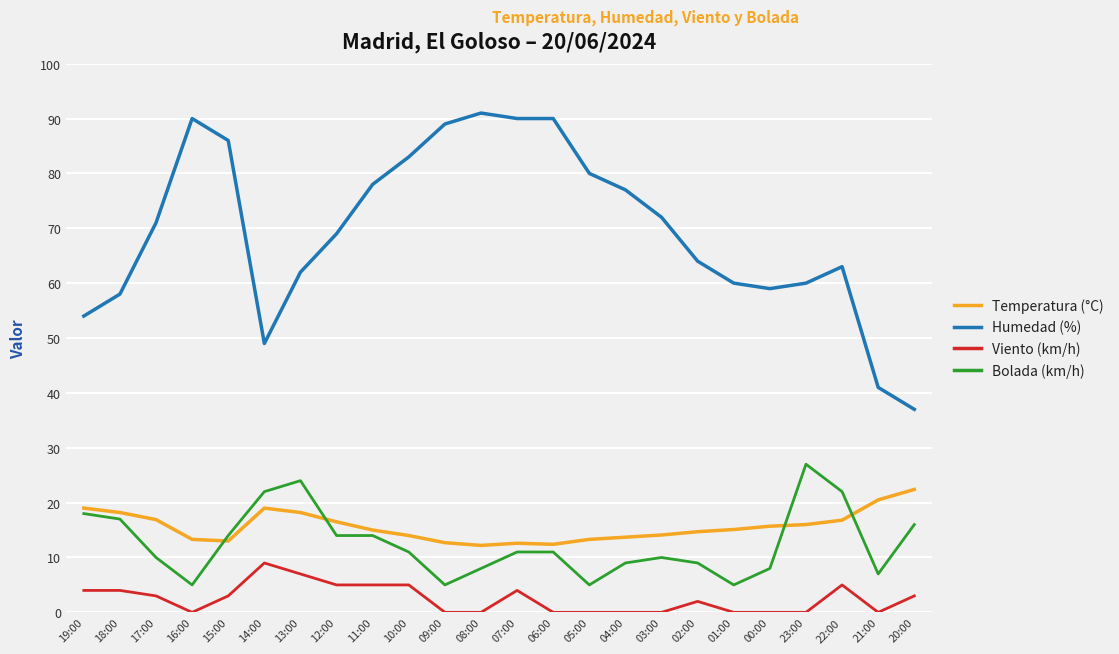

Is it true that Temperatura (°C) equals 14.1 at 03:00?

True